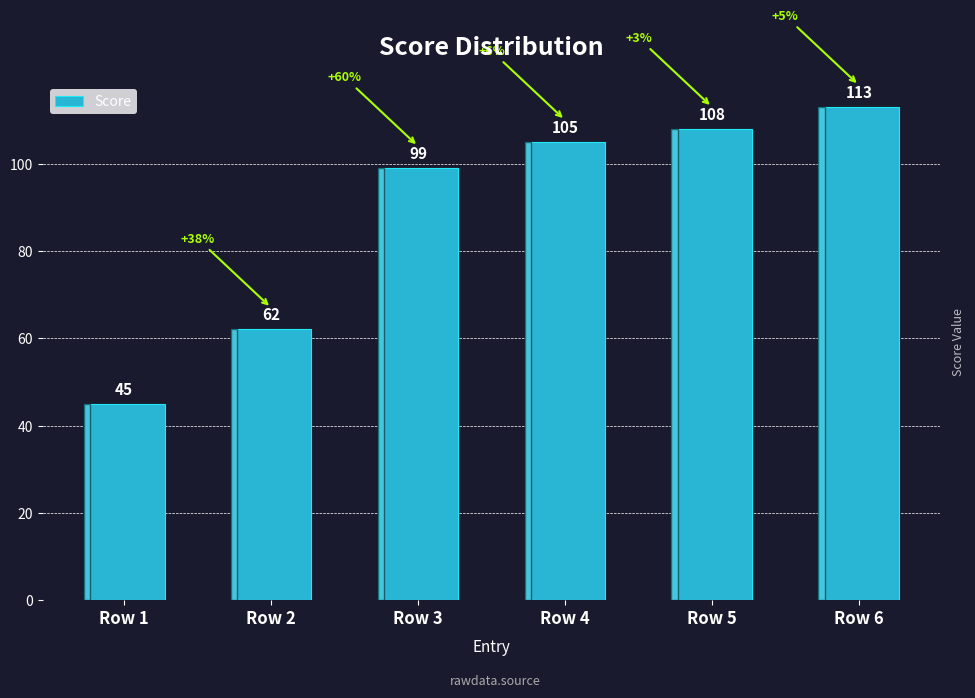

What is the approximate value at Row 5?

108